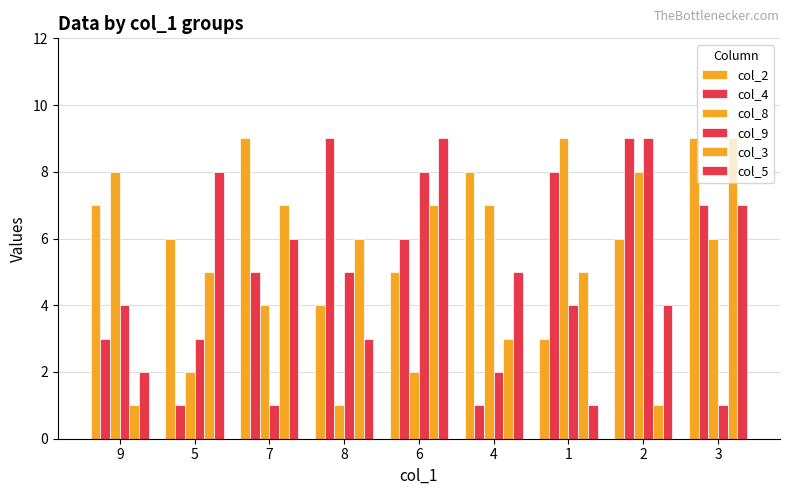

Rank the categories by col_4 value from lowest to highest.

5, 4, 9, 7, 6, 3, 1, 8, 2